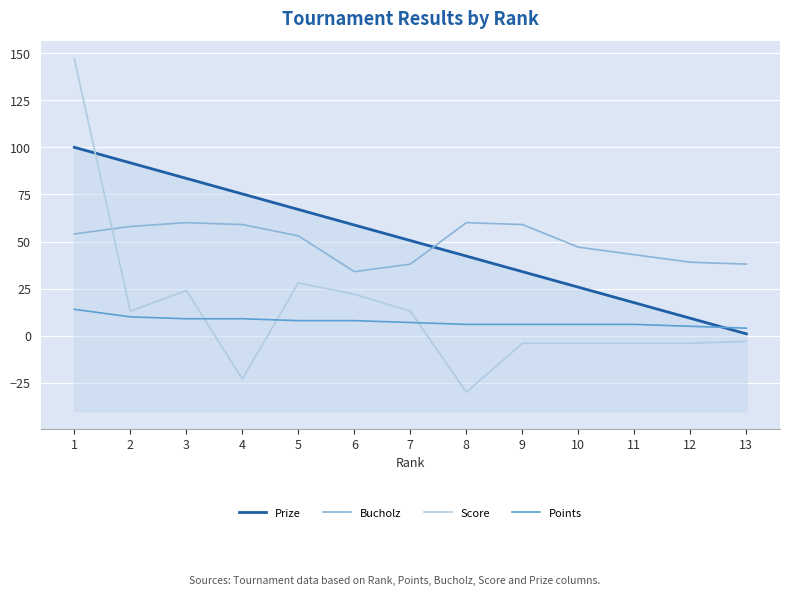

What is the value of the Prize point at the 8th from the left?

42.2